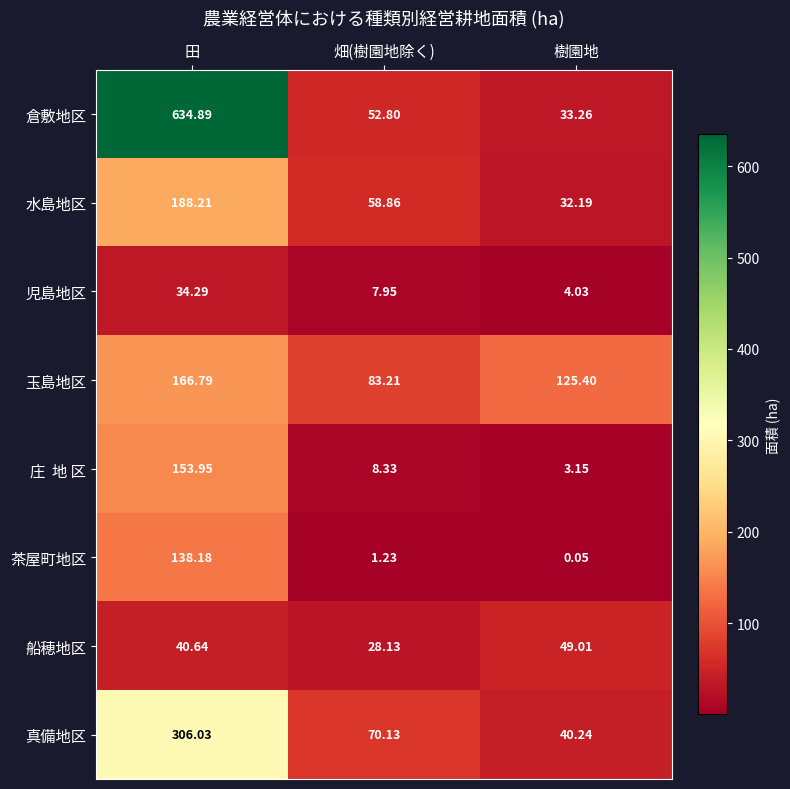

How many series are shown in this chart?

8